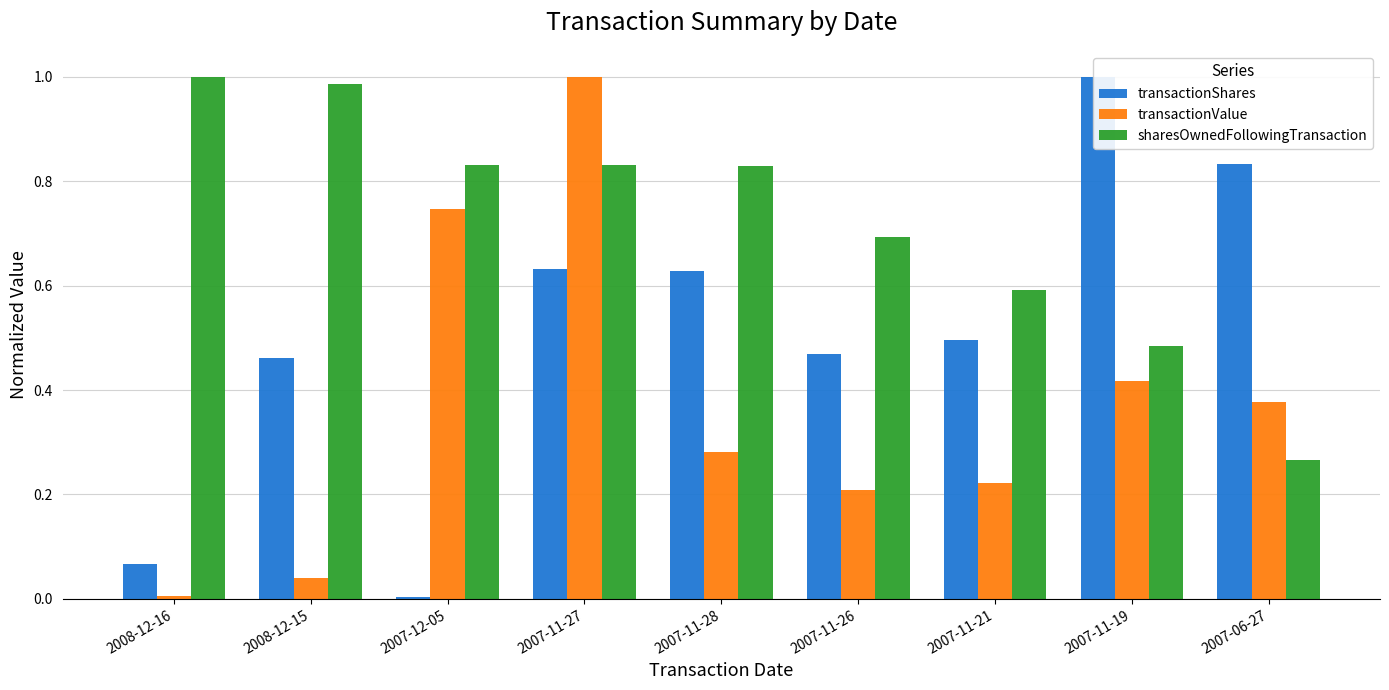

The value of sharesOwnedFollowingTransaction at 2007-12-05 is 0.5. True or false?

False